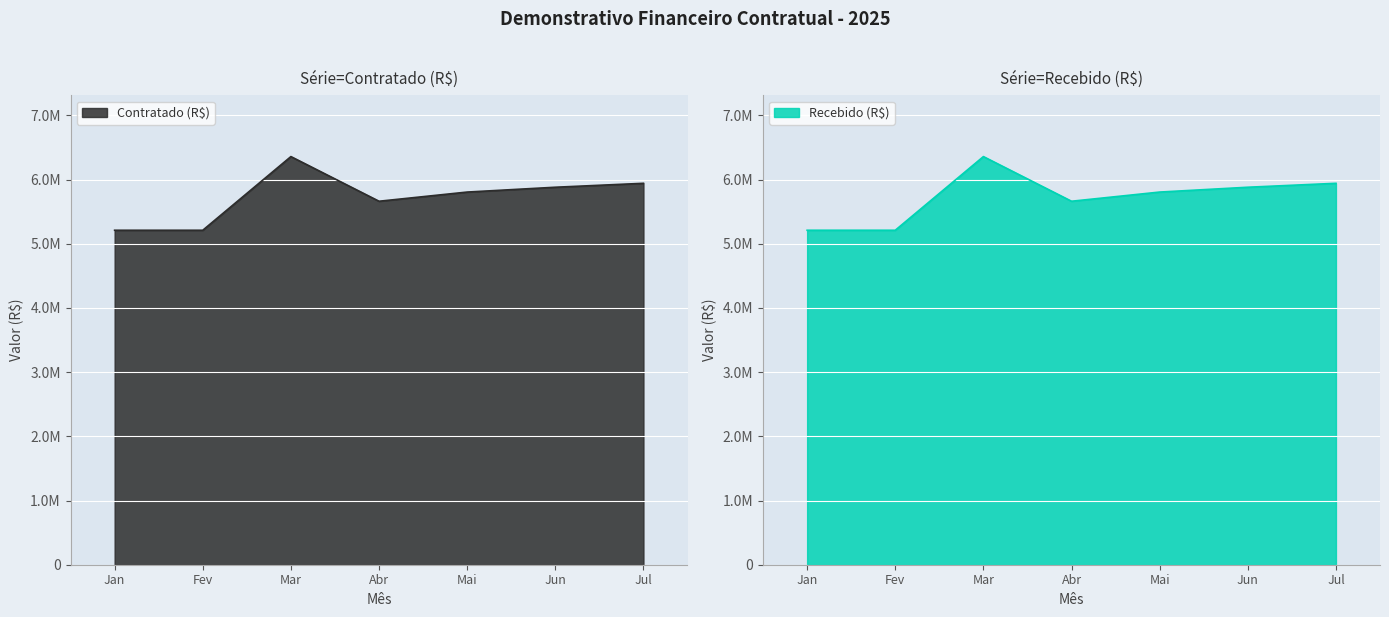

The value of Recebido (R$) at Mar is 10120596.6. True or false?

False